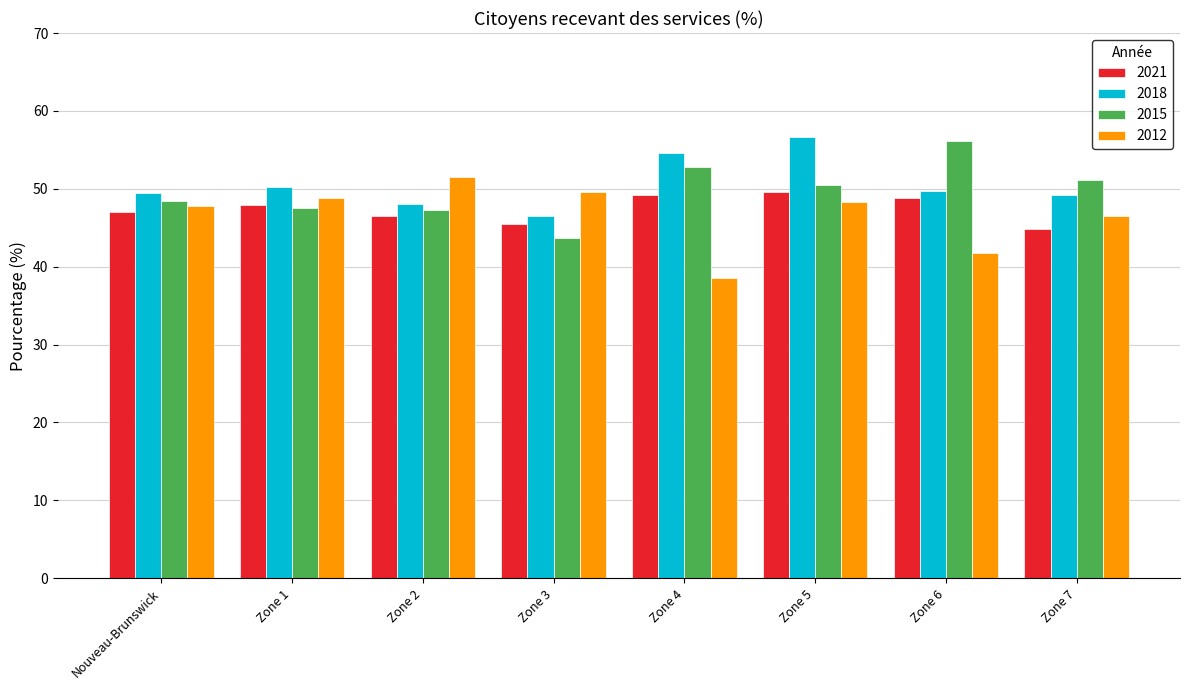

What is the total value across all series at Zone 2?

193.4